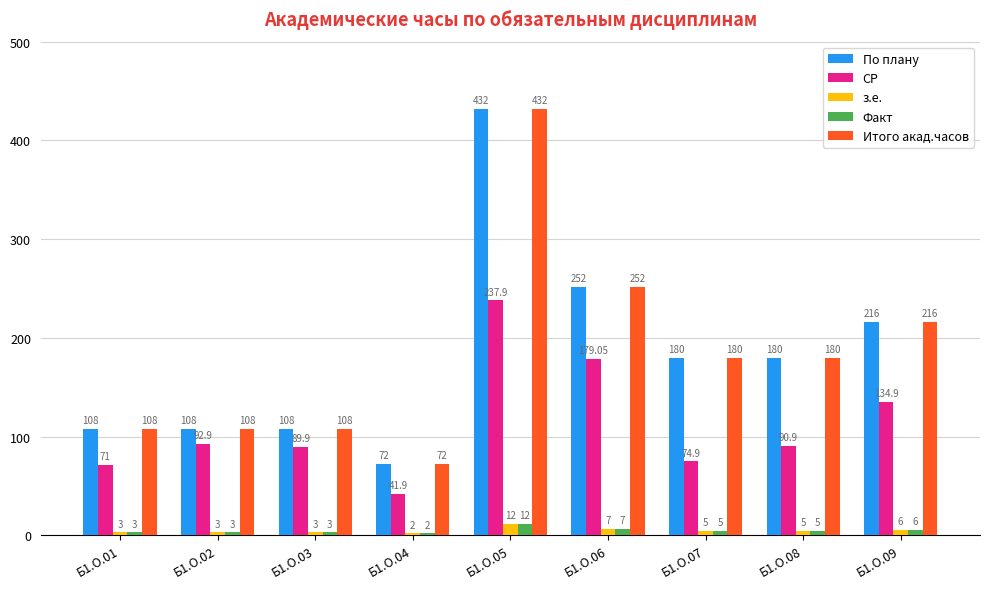

Reading left to right, what are all the values shown in this chart?

По плану: Б1.О.01=108.0	Б1.О.02=108.0	Б1.О.03=108.0	Б1.О.04=72.0	Б1.О.05=432.0	Б1.О.06=252.0	Б1.О.07=180.0	Б1.О.08=180.0	Б1.О.09=216.0
СР: Б1.О.01=71.0	Б1.О.02=92.9	Б1.О.03=89.9	Б1.О.04=41.9	Б1.О.05=237.9	Б1.О.06=179.1	Б1.О.07=74.9	Б1.О.08=90.9	Б1.О.09=134.9
з.е.: Б1.О.01=3.0	Б1.О.02=3.0	Б1.О.03=3.0	Б1.О.04=2.0	Б1.О.05=12.0	Б1.О.06=7.0	Б1.О.07=5.0	Б1.О.08=5.0	Б1.О.09=6.0
Факт: Б1.О.01=3.0	Б1.О.02=3.0	Б1.О.03=3.0	Б1.О.04=2.0	Б1.О.05=12.0	Б1.О.06=7.0	Б1.О.07=5.0	Б1.О.08=5.0	Б1.О.09=6.0
Итого акад.часов: Б1.О.01=108.0	Б1.О.02=108.0	Б1.О.03=108.0	Б1.О.04=72.0	Б1.О.05=432.0	Б1.О.06=252.0	Б1.О.07=180.0	Б1.О.08=180.0	Б1.О.09=216.0